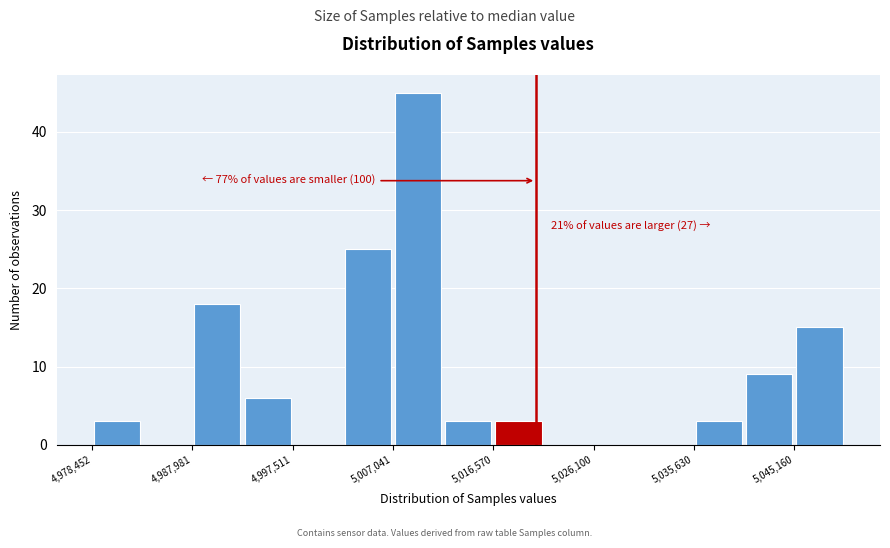

Over which range of the x-axis is the bar tallest?

5007000 to 5012000